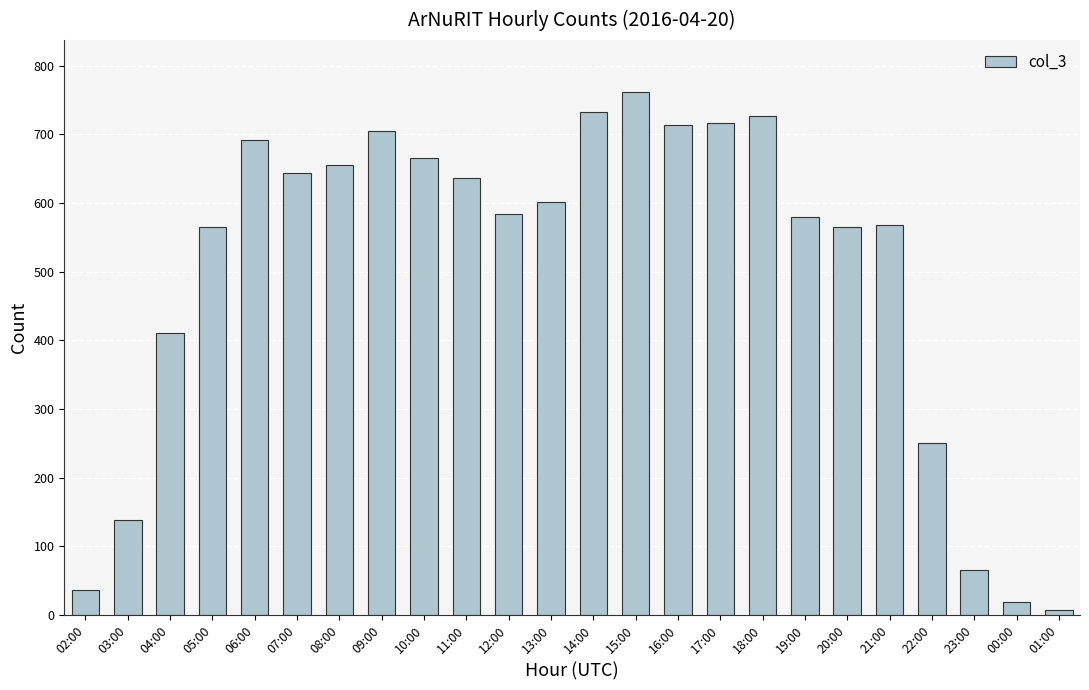

What is the change in value from 04:00 to 23:00?

-346